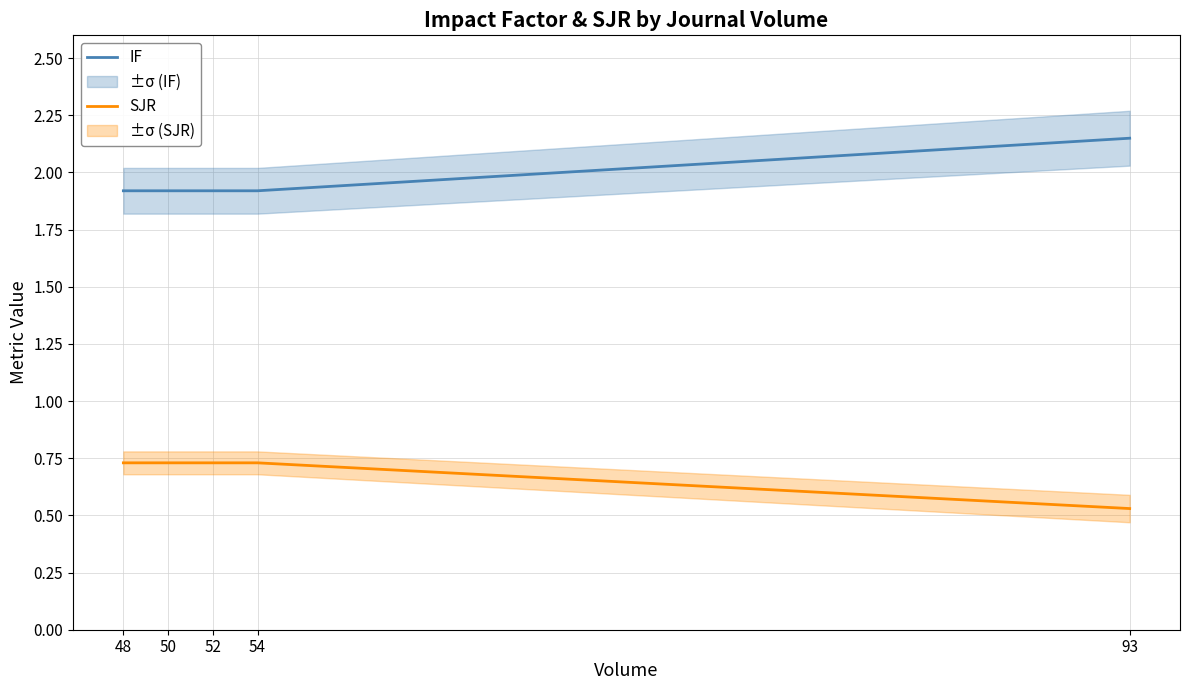

What is the total value across all series at 54?

2.6